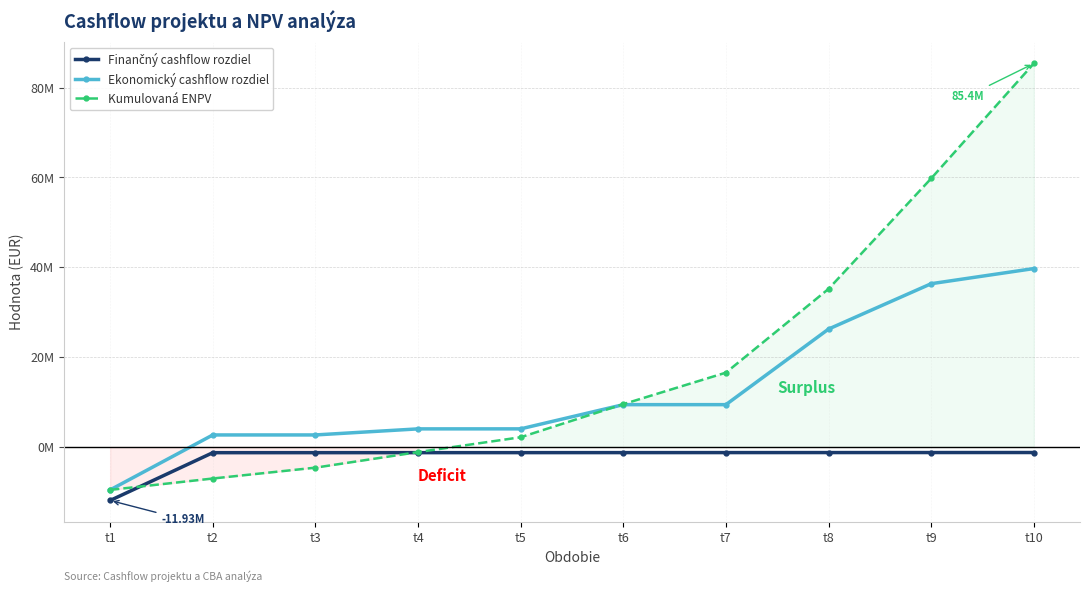

What is the difference between the maximum and minimum values in the Ekonomický cashflow rozdiel series?

49275952.8